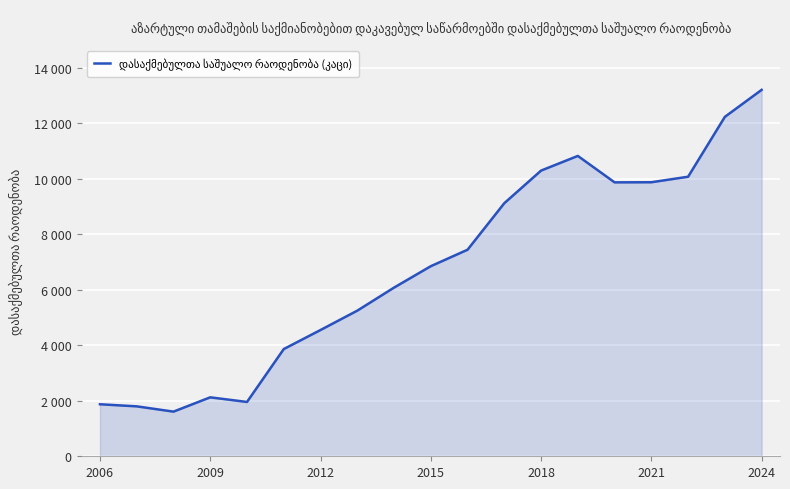

What is the difference between the maximum and minimum values?

11587